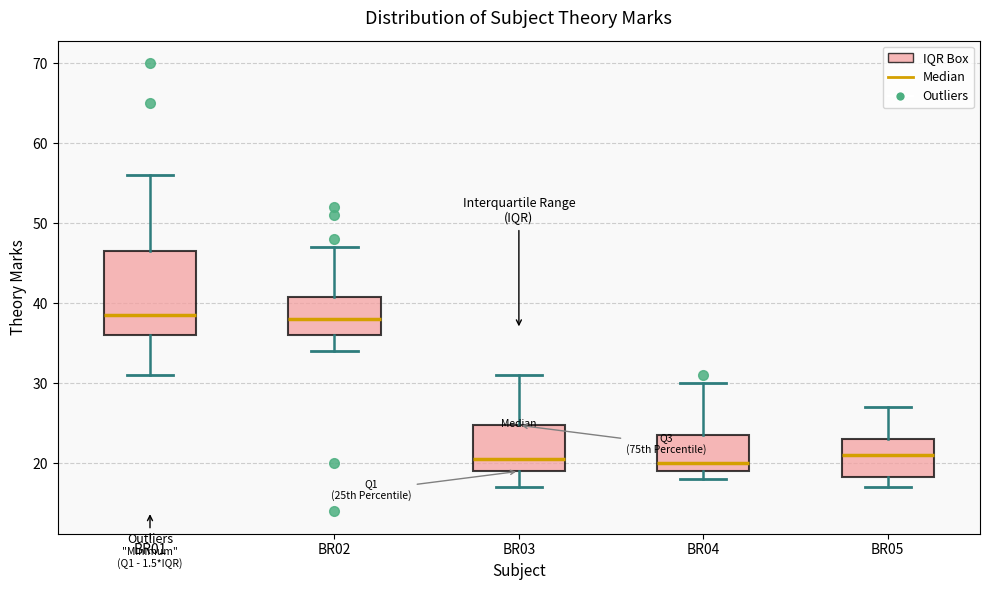

Reading left to right, transcribe this box plot: for each box, give where its median line is, the range the box spans, and where its two whiskers end, as read against the y-axis. The values are not printed on the chart, so give them approximately, as read against the axis.

BR01: median 39, box 36 to 47, whiskers 31 to 56
BR02: median 38, box 36 to 41, whiskers 34 to 47
BR03: median 21, box 19 to 25, whiskers 17 to 31
BR04: median 20, box 19 to 24, whiskers 18 to 30
BR05: median 21, box 18 to 23, whiskers 17 to 27